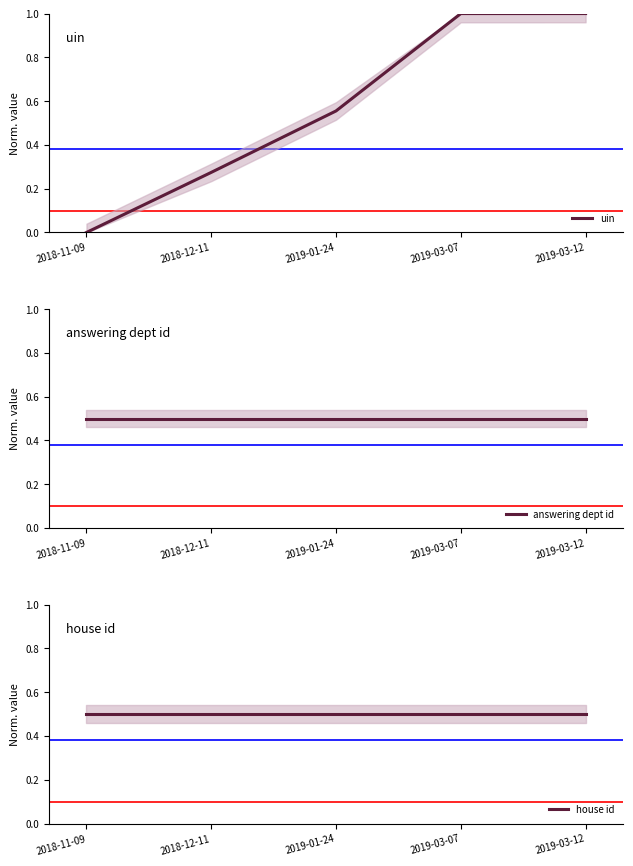

Rank the categories by answering dept id value from highest to lowest.

2018-11-09, 2018-12-11, 2019-01-24, 2019-03-07, 2019-03-12